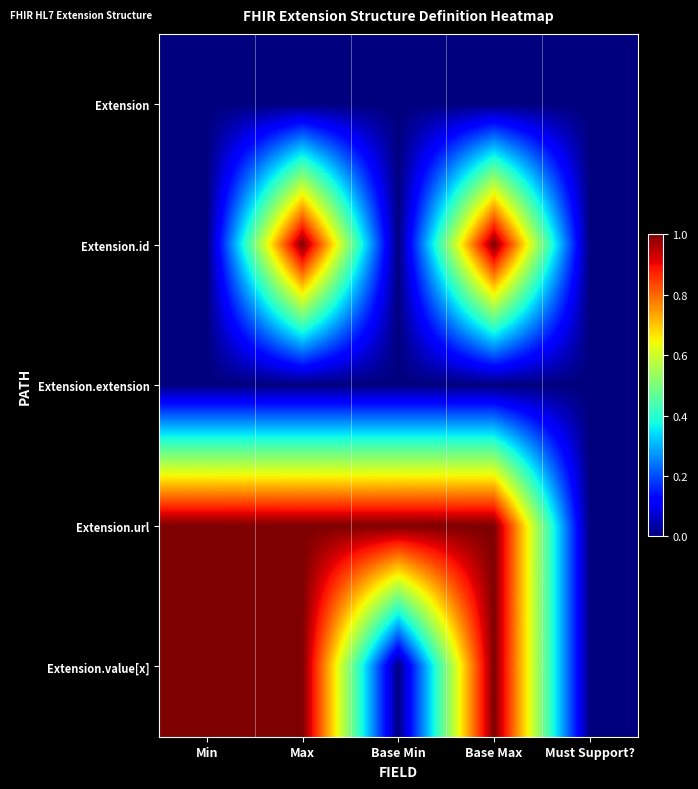

At Base Max, list the series in order from largest to smallest.

Extension.id, Extension.url, Extension.value[x], Extension, Extension.extension